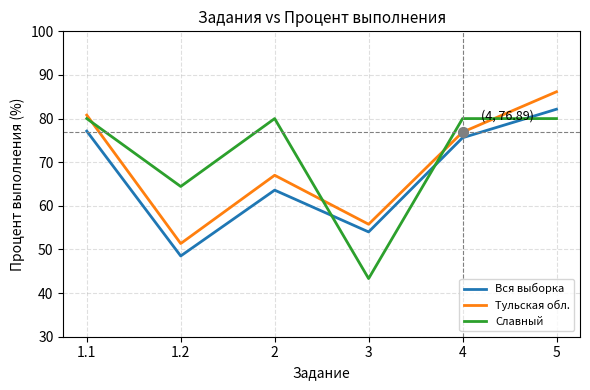

Is the value of Вся выборка at 1.2 greater than the value of Тульская обл. at 2?

No